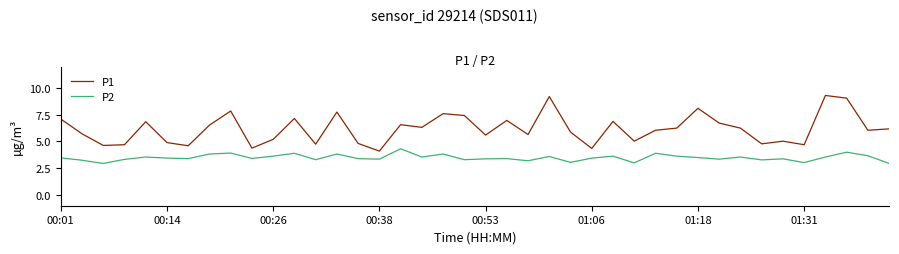

What is the highest value of the P2 series?

4.3